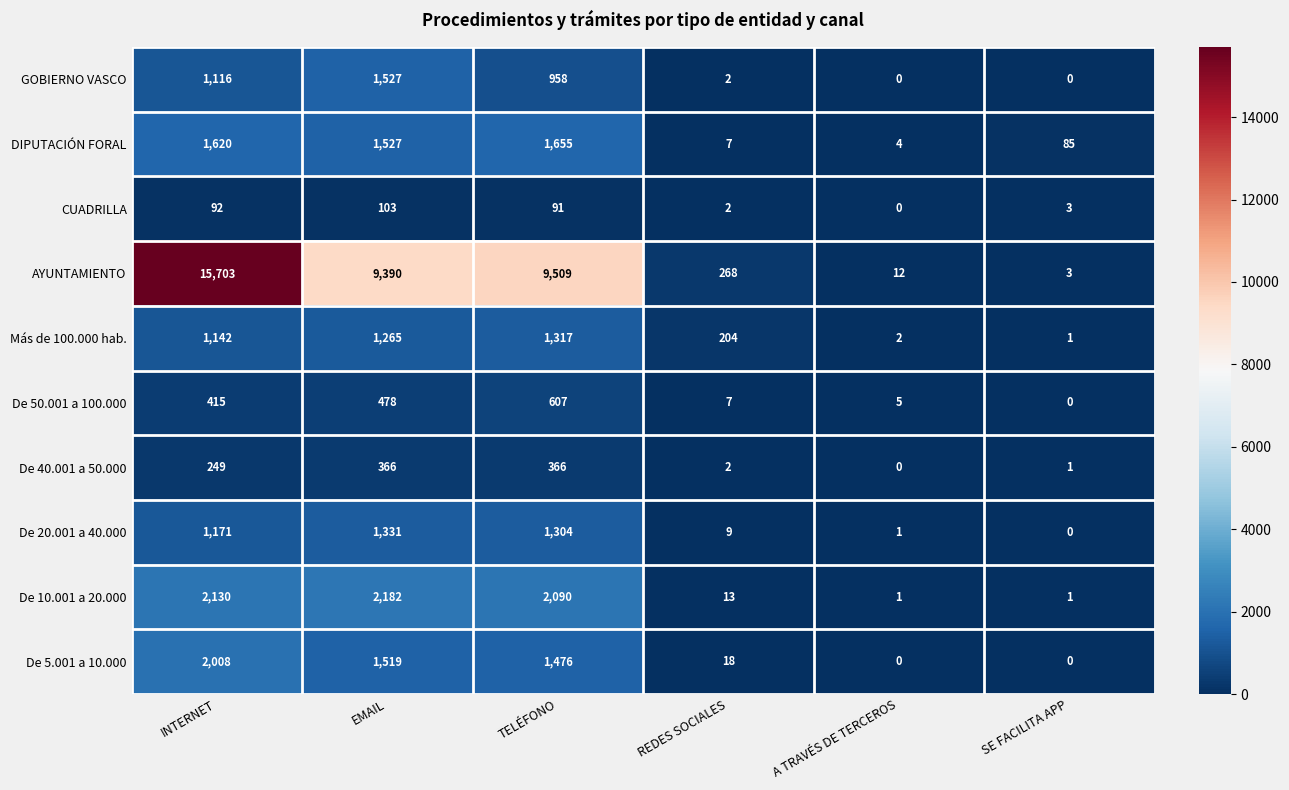

How many categories are shown in the chart?

6